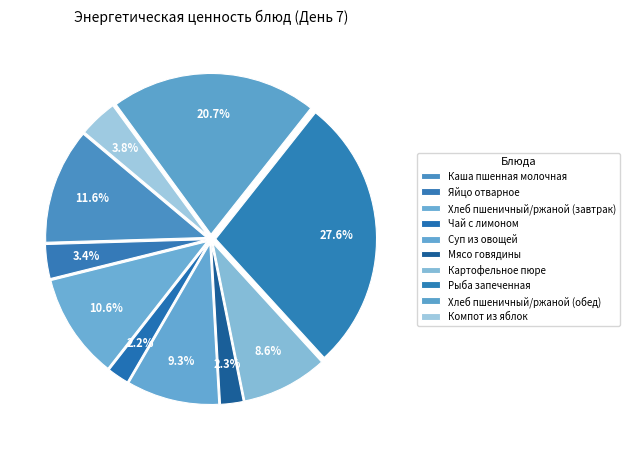

How many slices are in this pie chart?

10